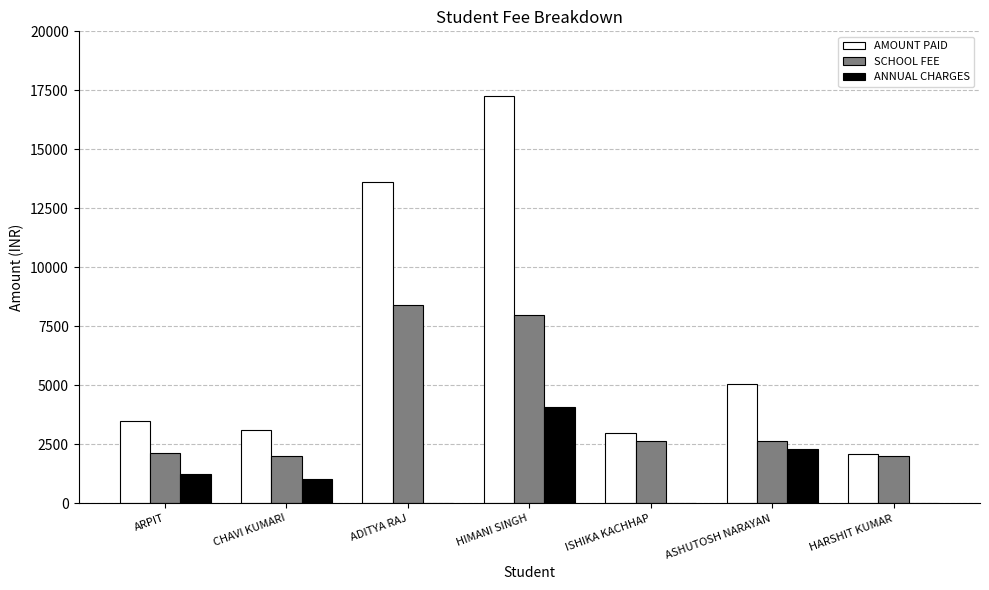

Are the bars horizontal?

No